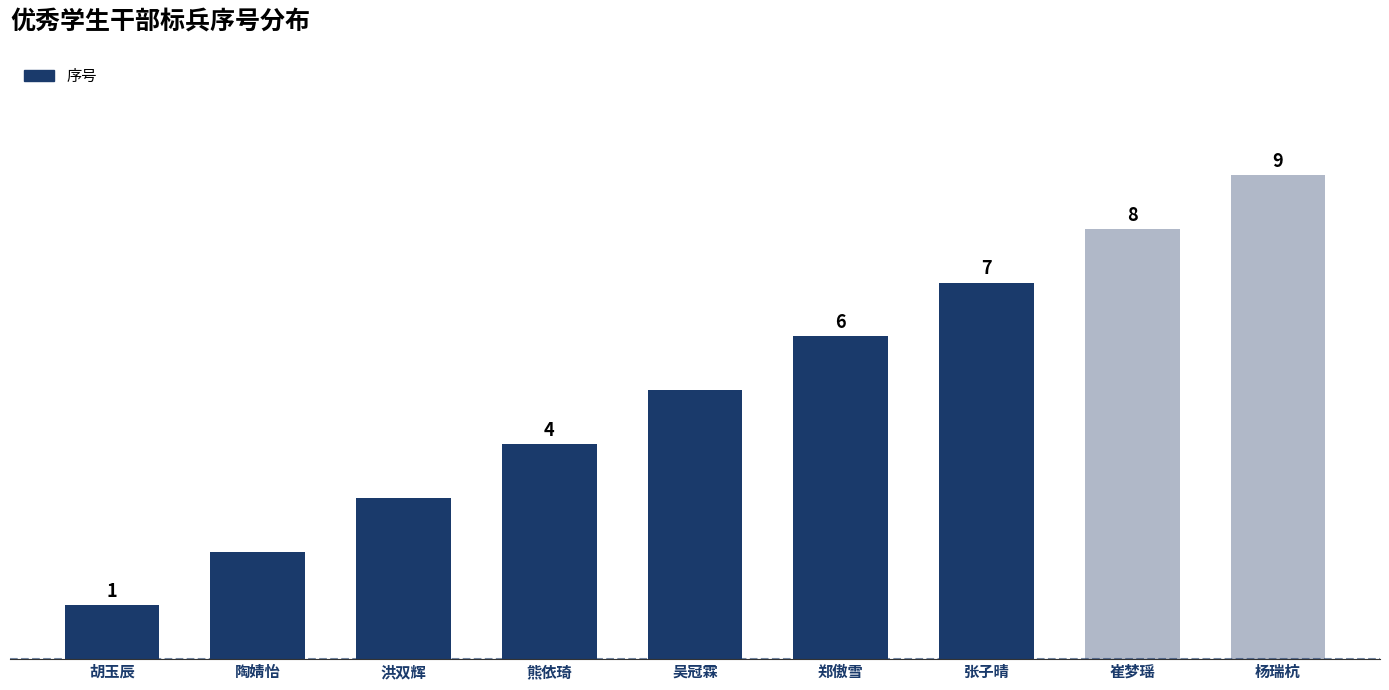

What is the label of the 3rd bar from the left?

洪双辉